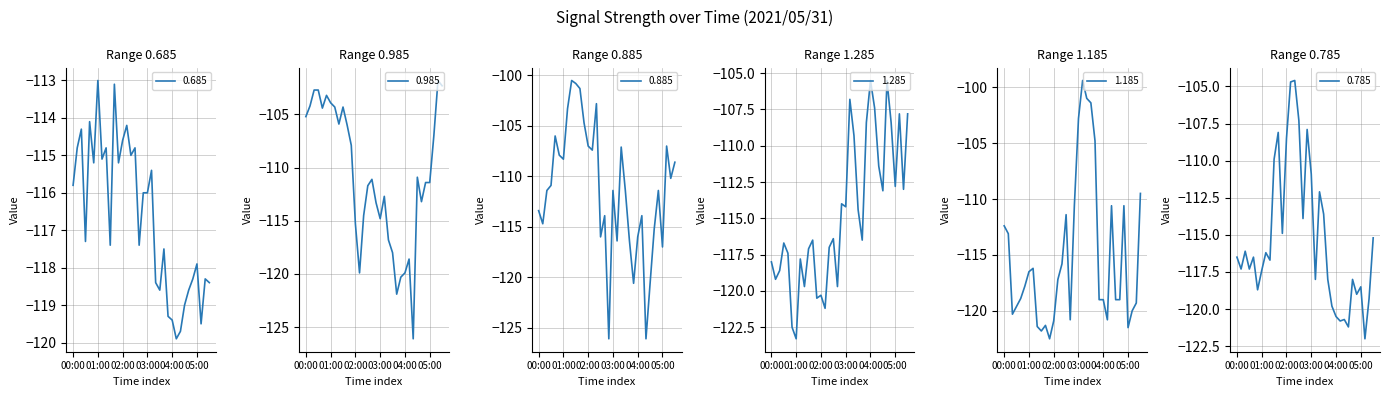

How many data points in 0.685 are above -116?

15